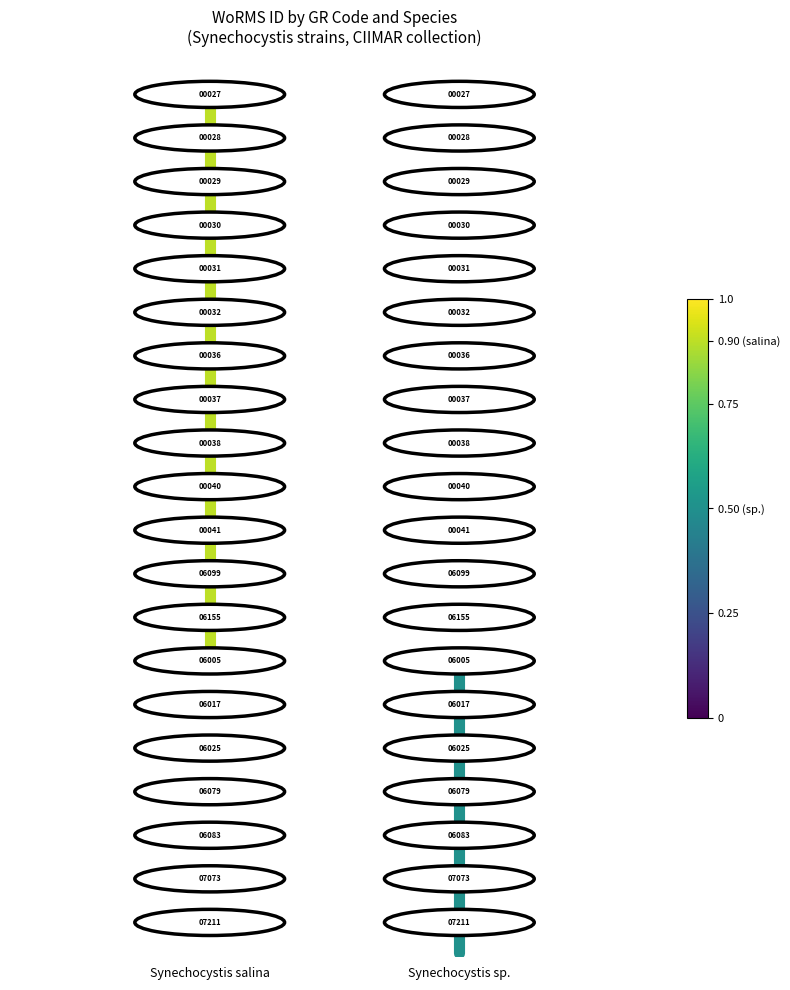

Which has a higher value, Synechocystis salina or Synechocystis salina?

Synechocystis salina